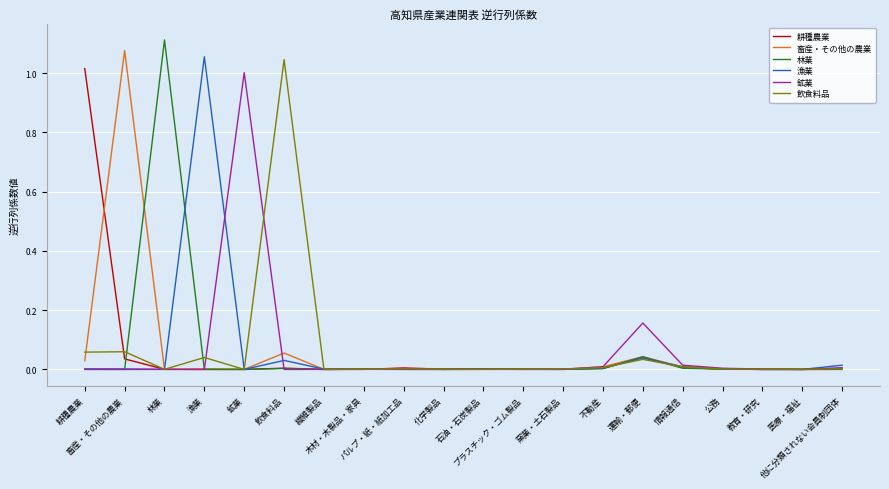

In 耕種農業, how many points are lower than both neighbors (excluding endpoints)?

4